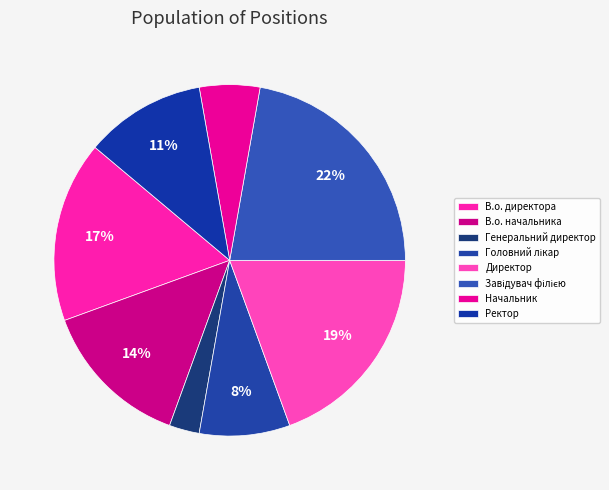

The Головний лікар slice represents 19% of the pie. True or false?

False